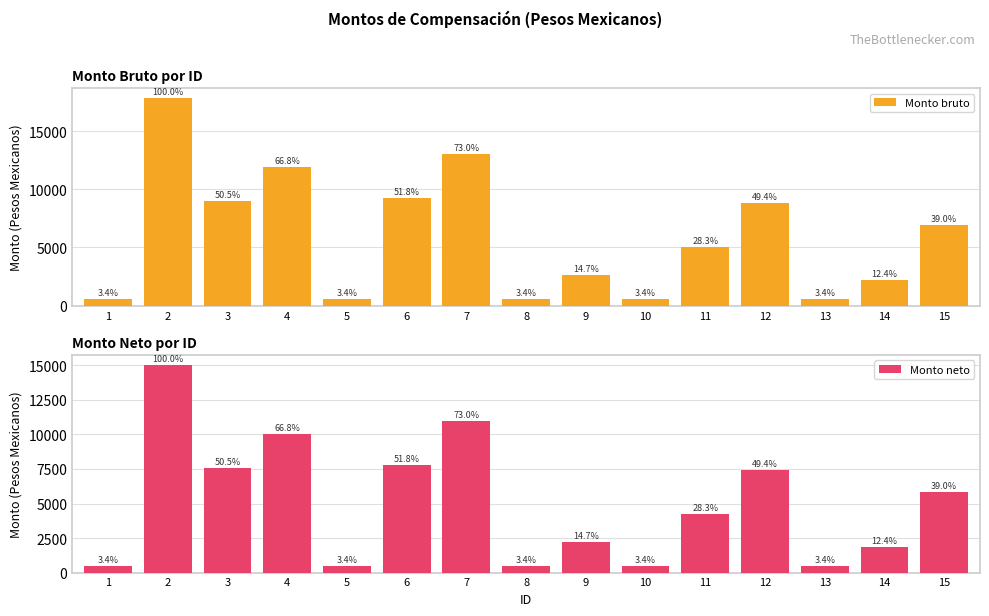

What is the sum of the Monto neto values at 6 and 11?

12022.6